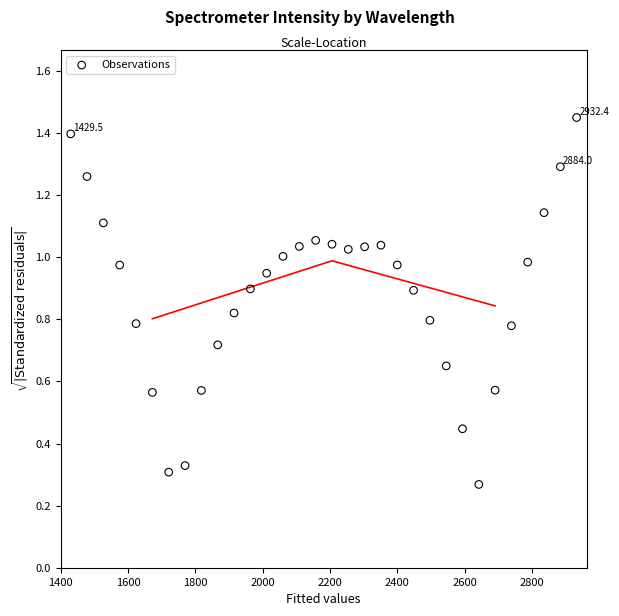

What is the range of Y values (max minus min)?

1.2